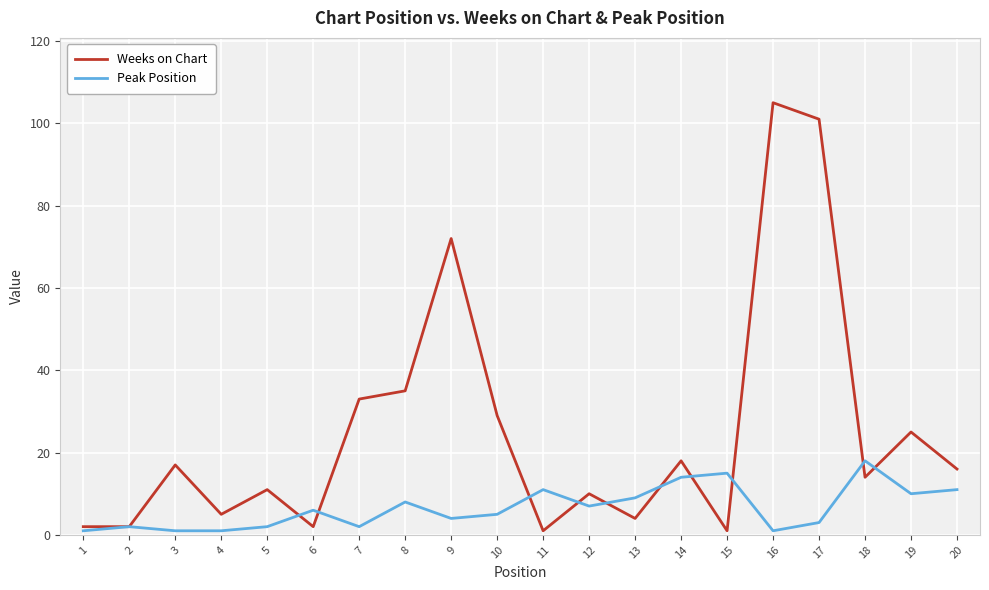

What are all the series names shown in the legend?

Weeks on Chart, Peak Position